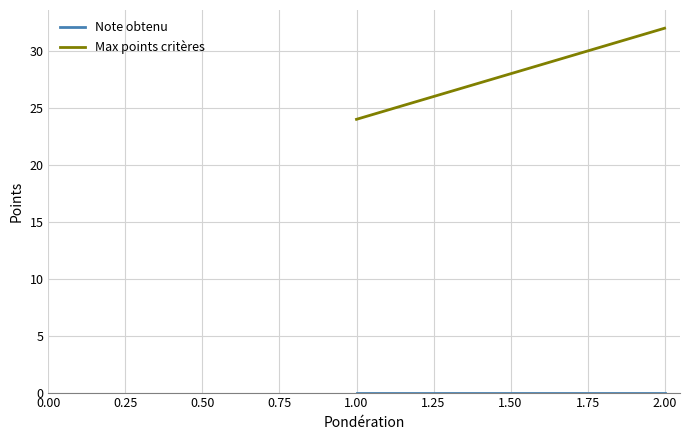

How many data points does each series have?

2